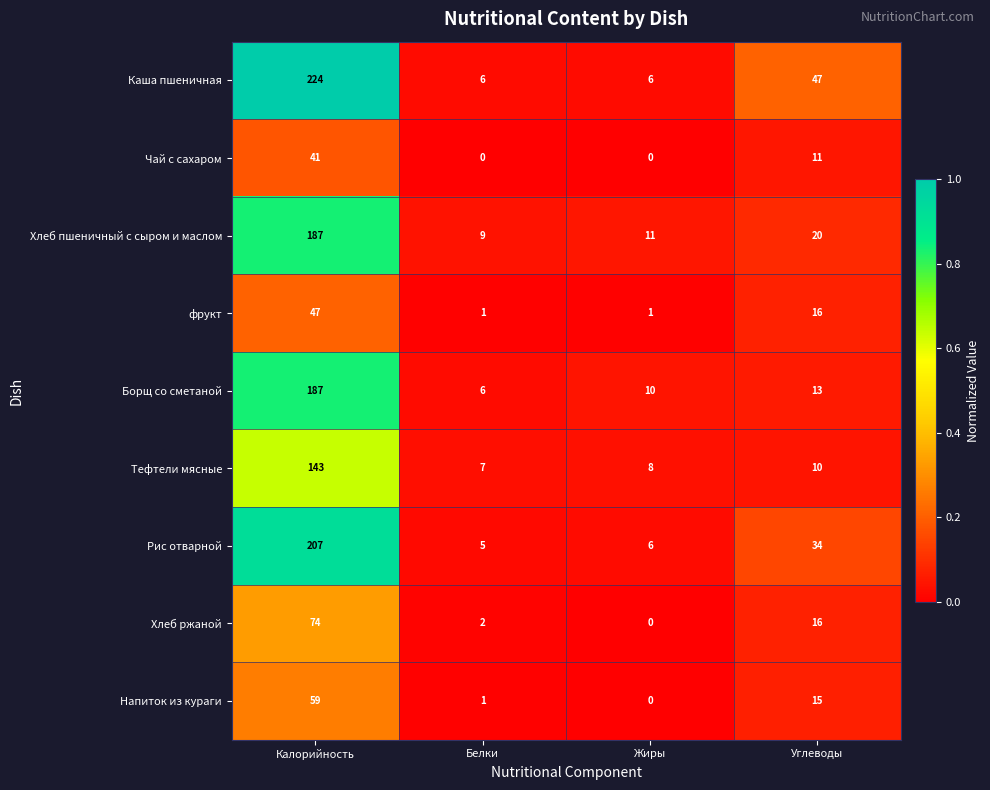

Is it true that Напиток из кураги equals 33 at Жиры?

False